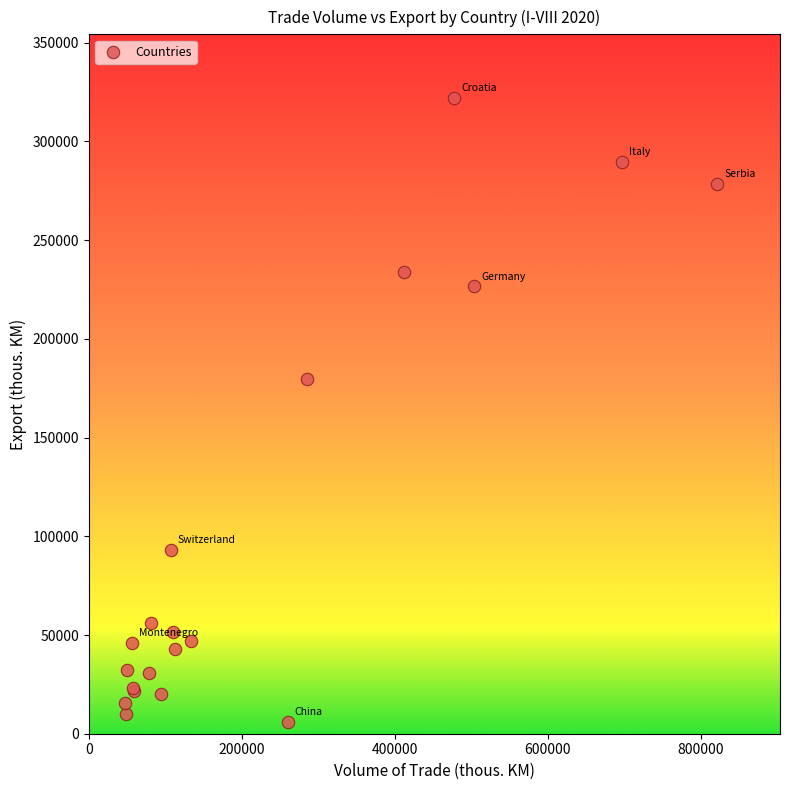

What Y value in the scatter plot is closest to 163970?

179740.5